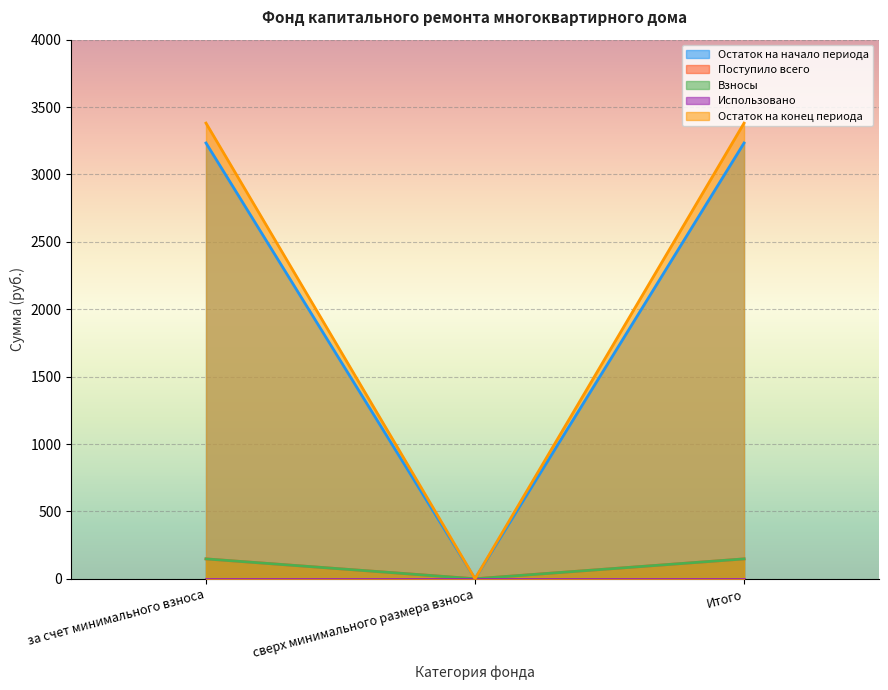

What is the label of the 2nd point from the right?

сверх минимального размера взноса